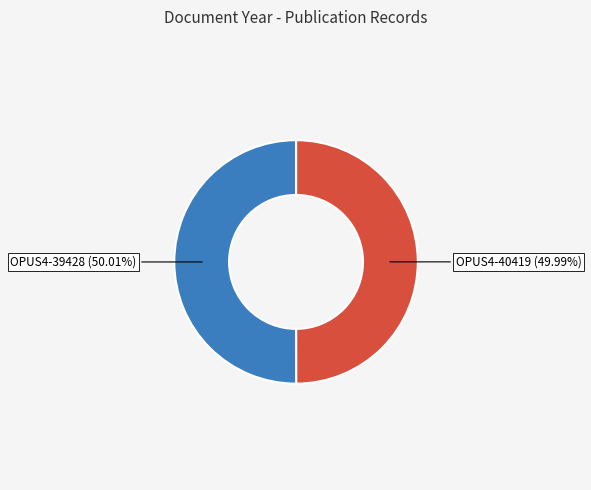

Is it true that OPUS4-39428 is 50% of the pie?

True